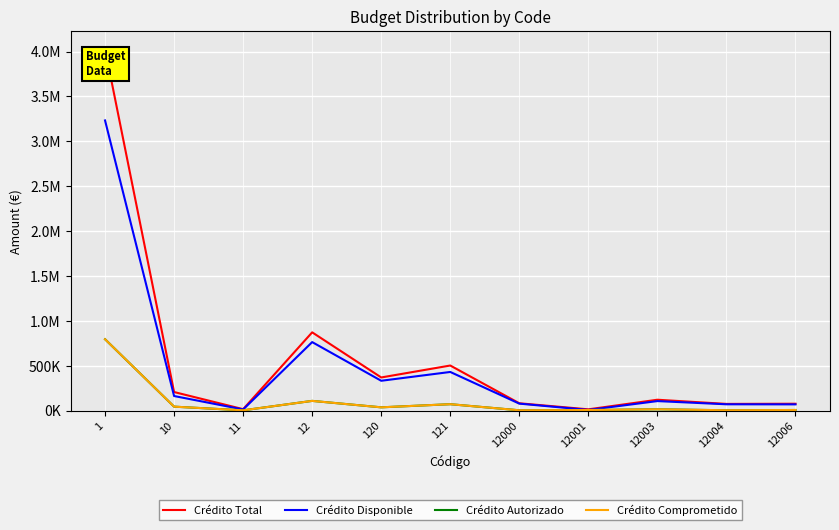

What is the spread (max minus min) of values at 12000?

78099.4